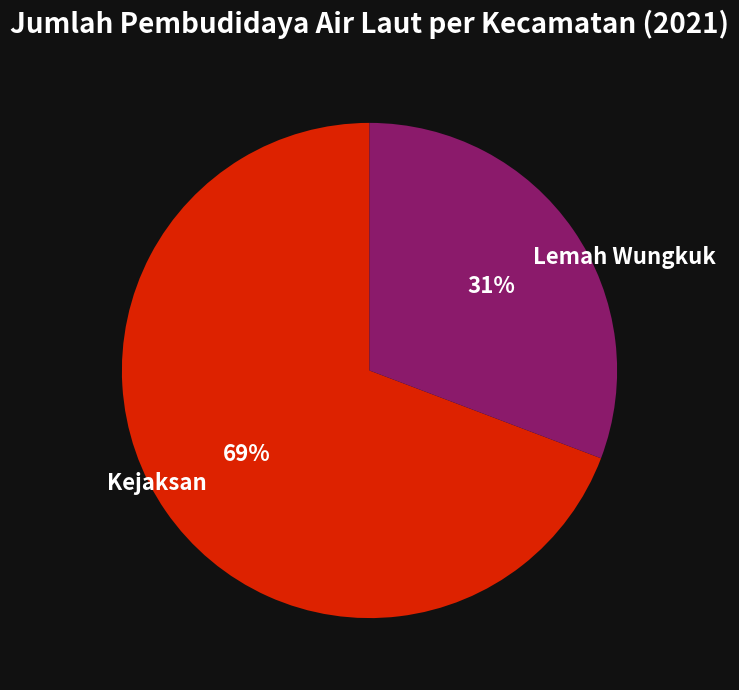

What is the majority slice?

Kejaksan